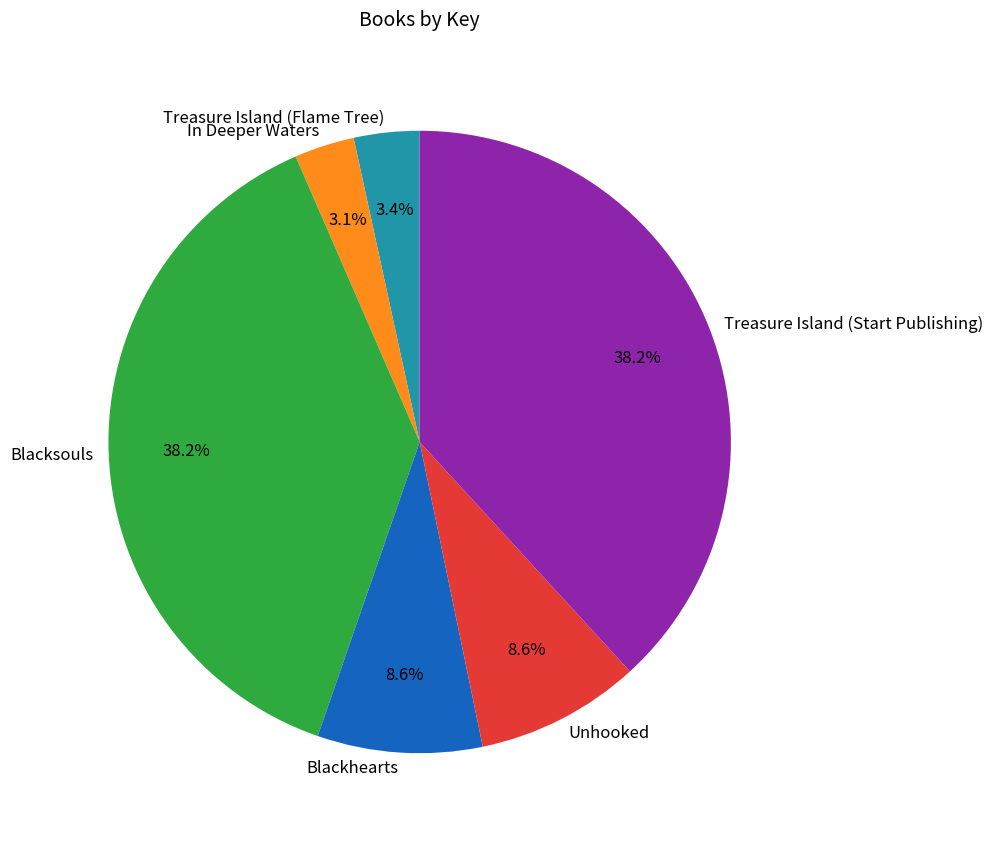

To the nearest percent, what is the combined percentage of Unhooked and In Deeper Waters?

12%